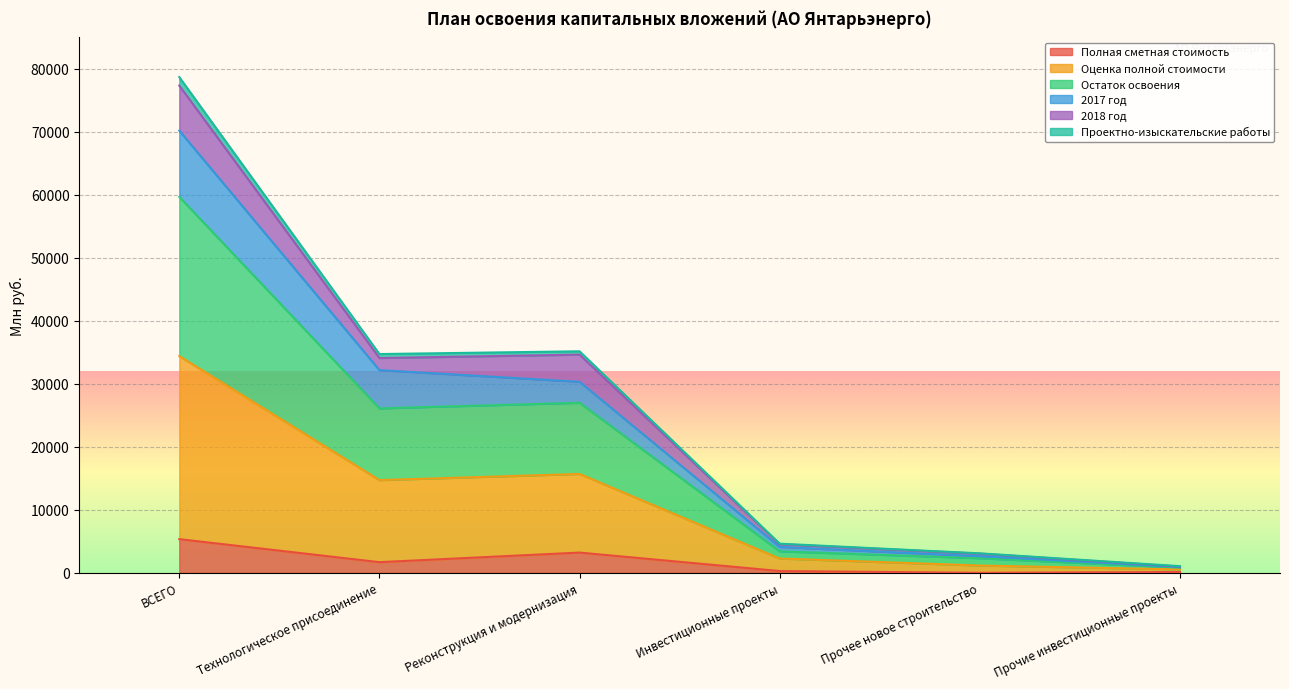

Does the chart display data point markers on the line(s)?

No